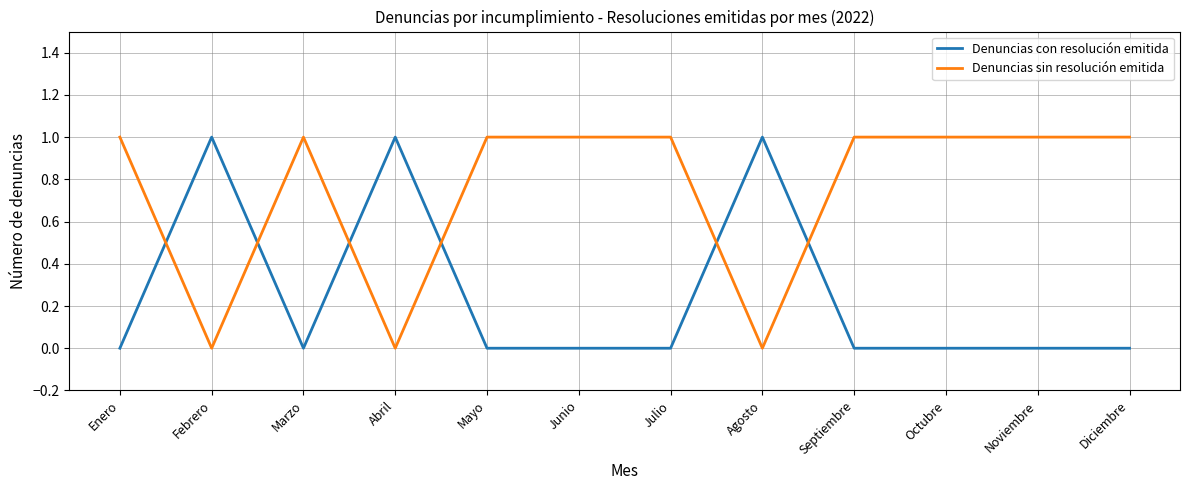

What is the maximum value shown in the chart?

1